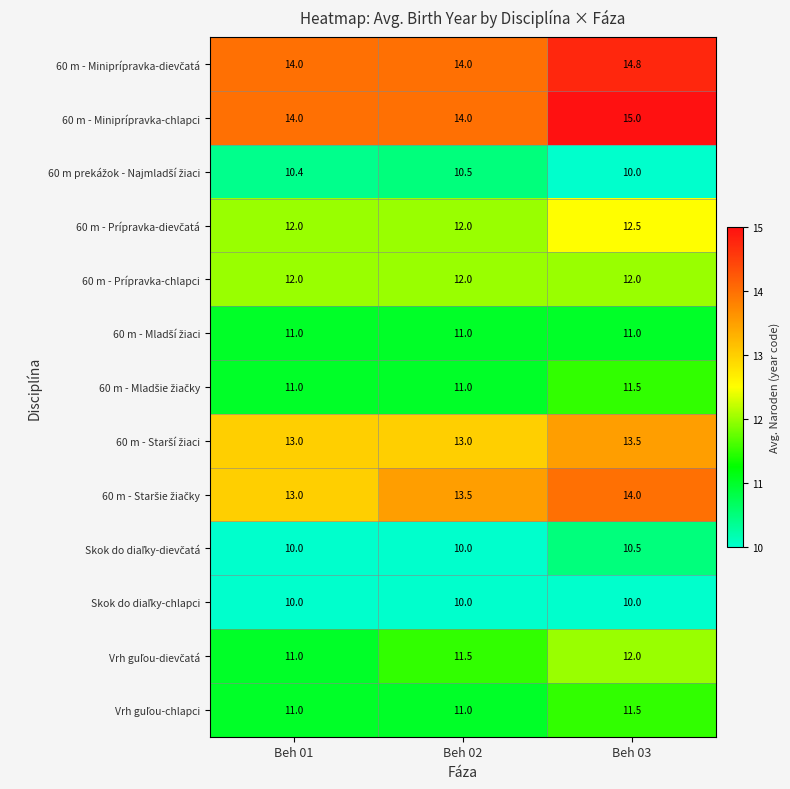

At how many categories does at least one series exceed 13?

3